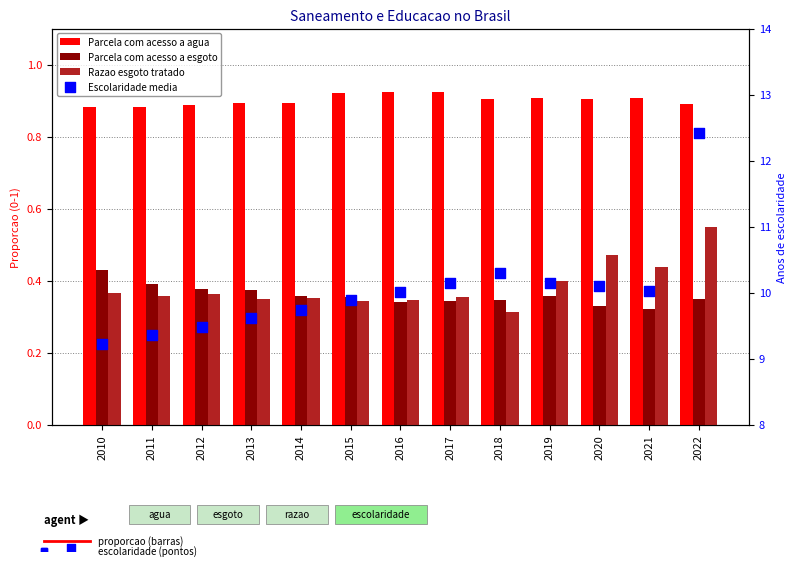

Which series contains the highest Y value?

Escolaridade media